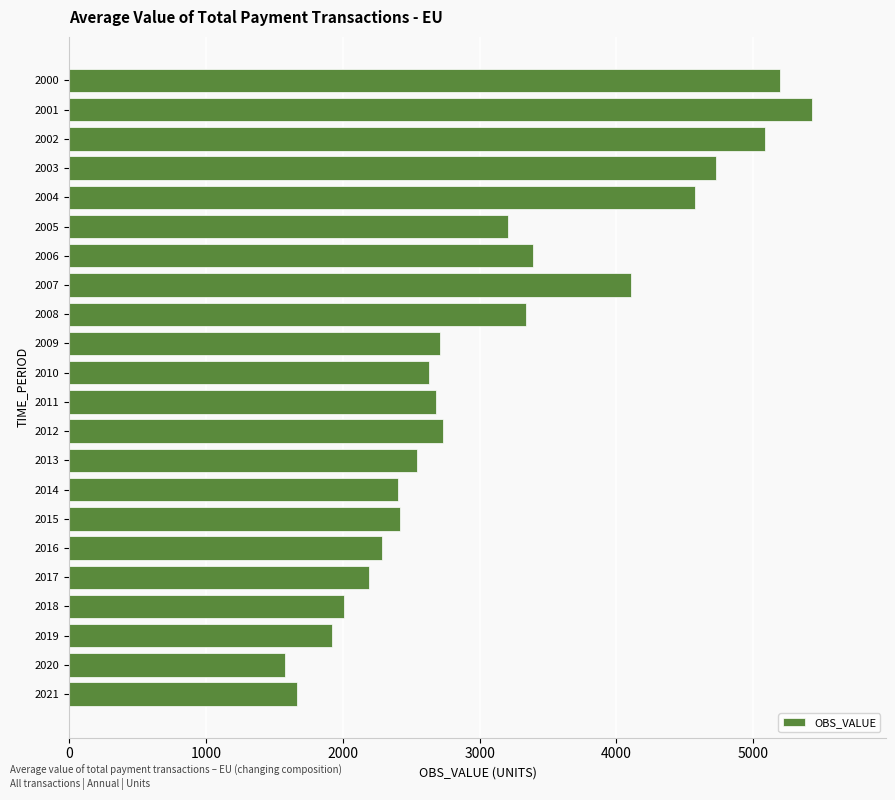

What is the change in value from 2021 to 2007?

+2443.2